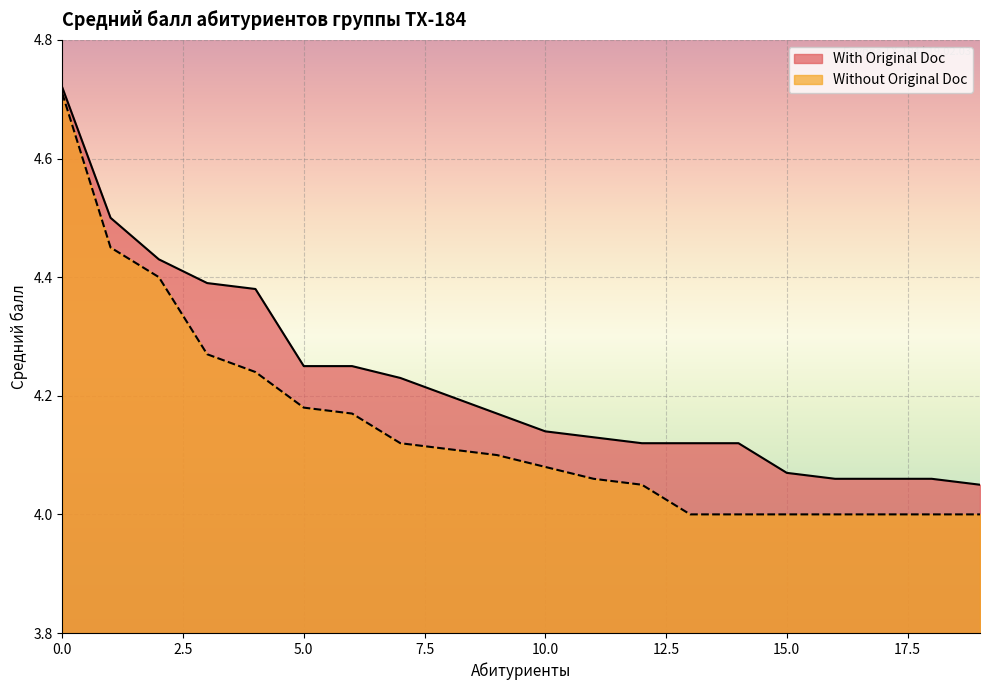

How many data points does each series have?

20